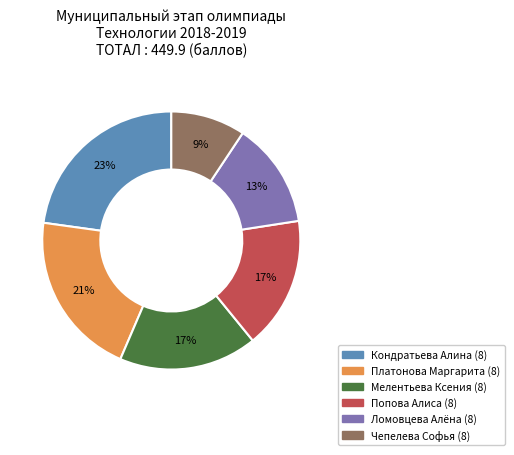

Is Платонова Маргарита (8) the majority of the pie?

No